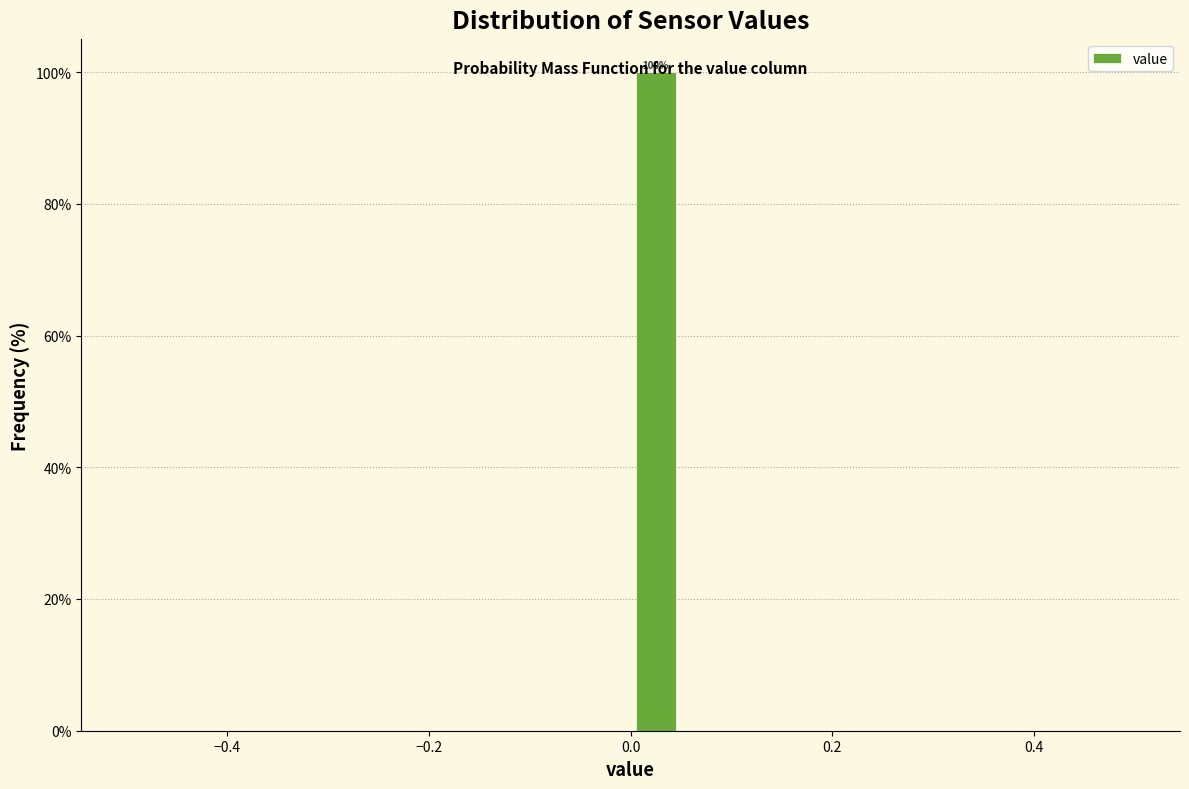

Read against the x-axis, roughly where is the centre of the tallest bar?

0.02